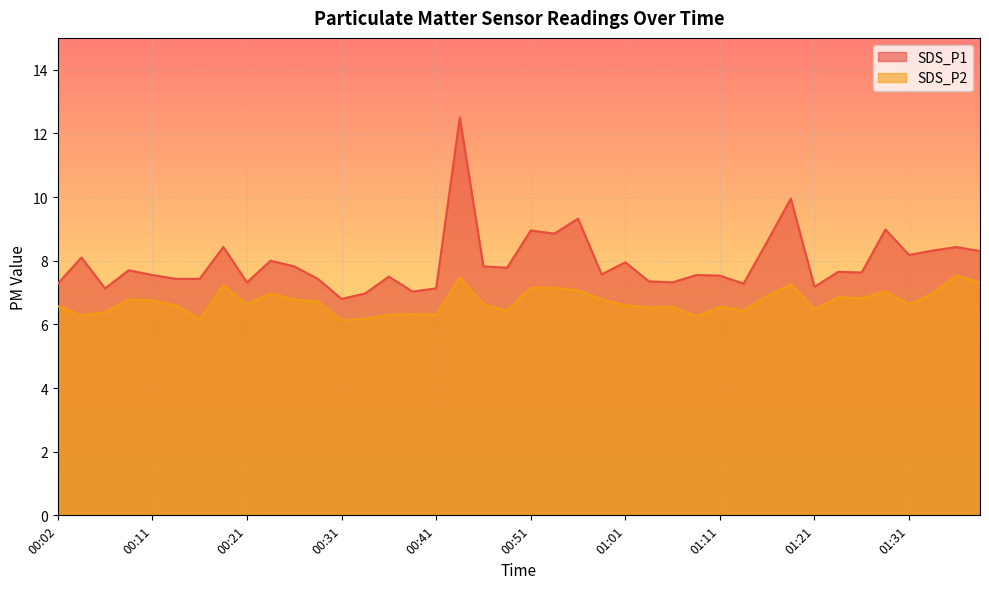

Where does the SDS_P1 series first go above 7?

00:02